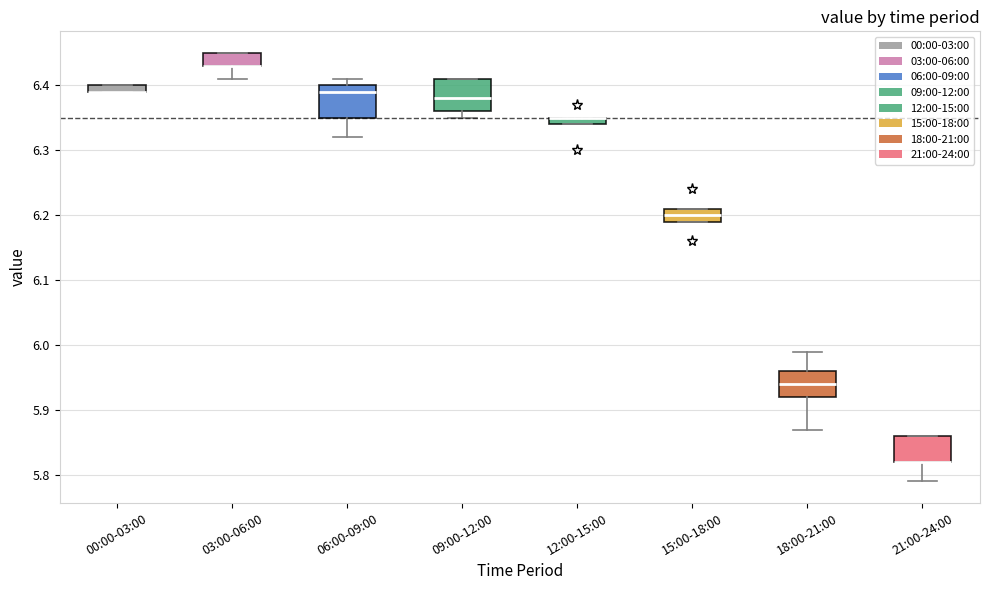

Where is the upper edge of the box for 12:00-15:00 on the y-axis? The values are not printed on the chart, so give them approximately, as read against the axis.

6.35